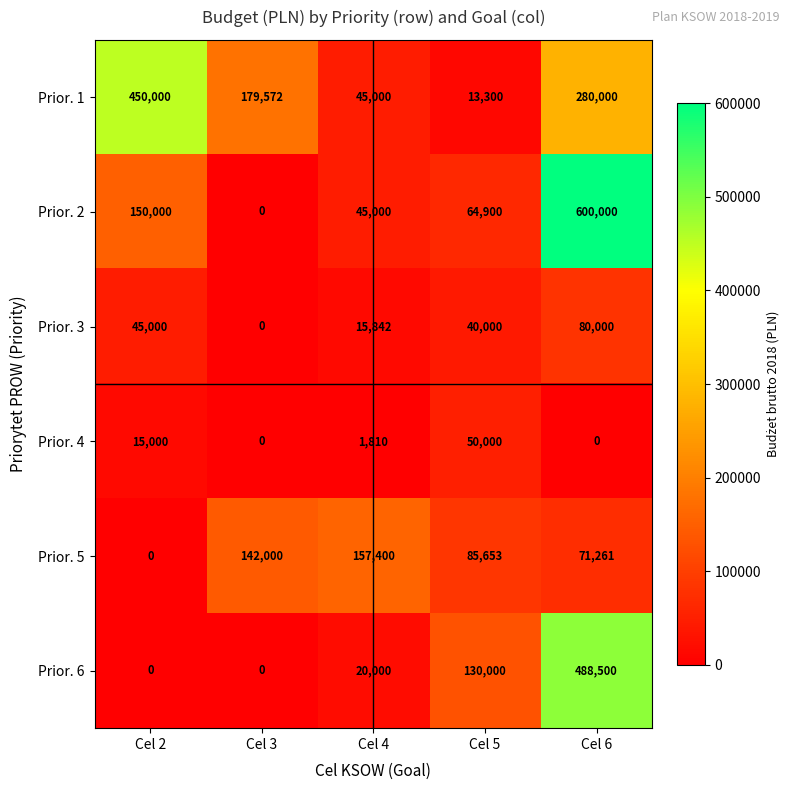

What is the sum of the Prior. 3 values at Cel 2 and Cel 6?

125000